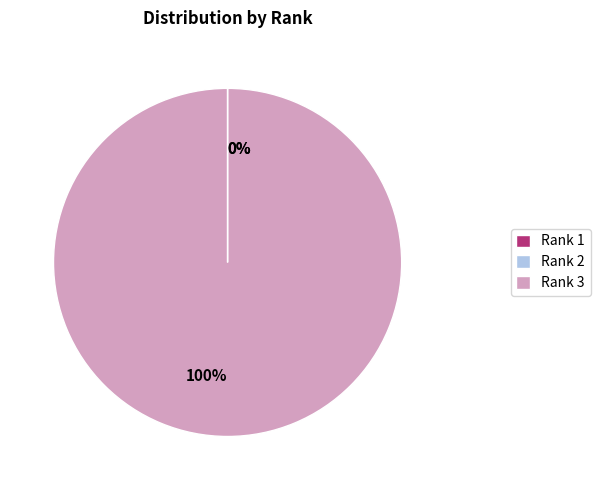

Does any single category account for the majority?

Yes